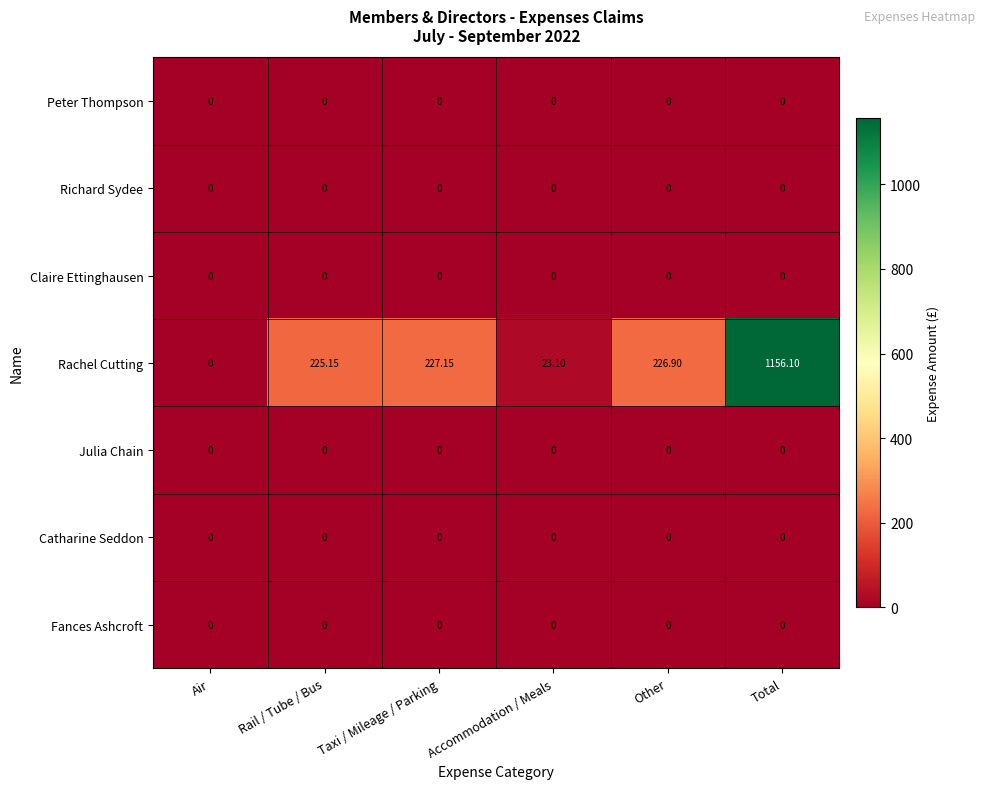

Where does the Rachel Cutting series first go above 226?

Taxi / Mileage / Parking